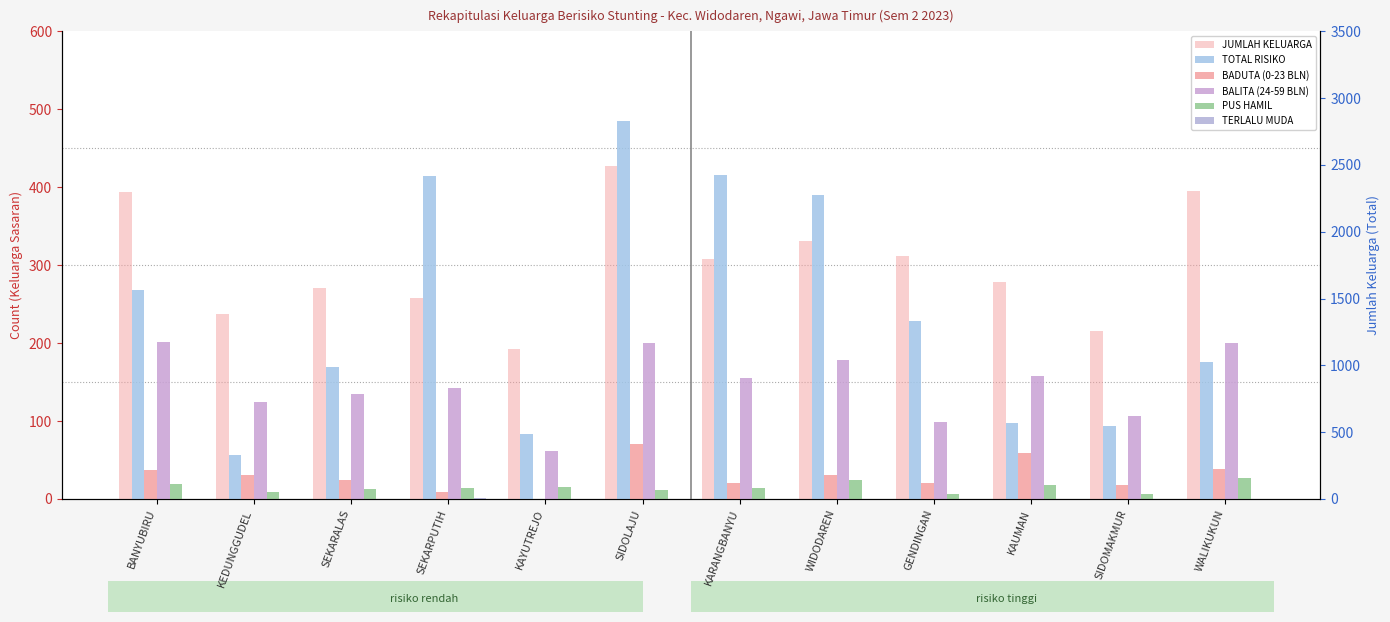

How many series are shown in this chart?

6